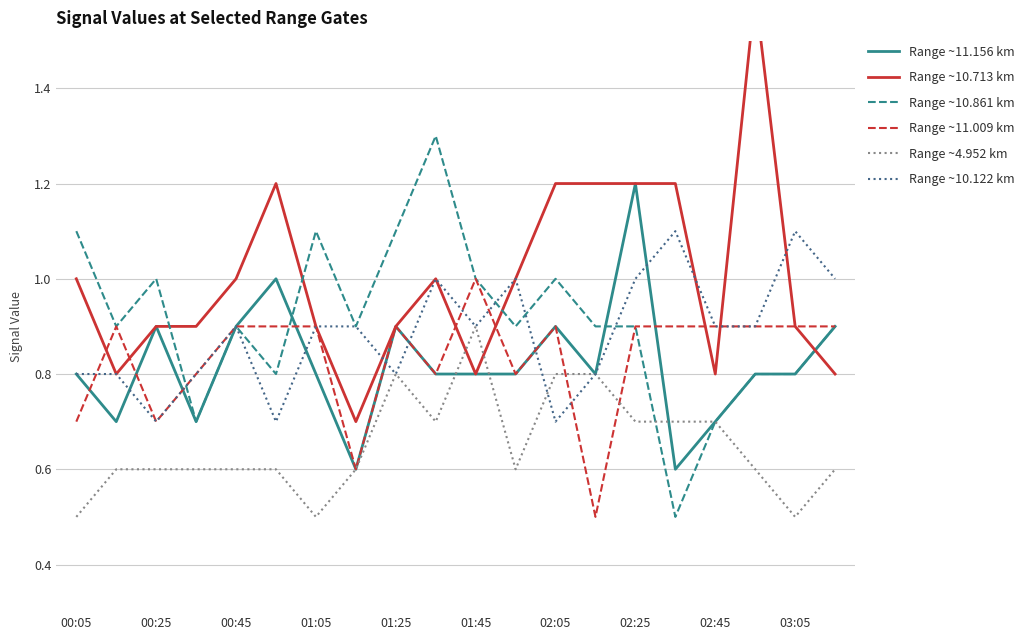

Which series has the largest total across all categories?

Range ~10.713 km